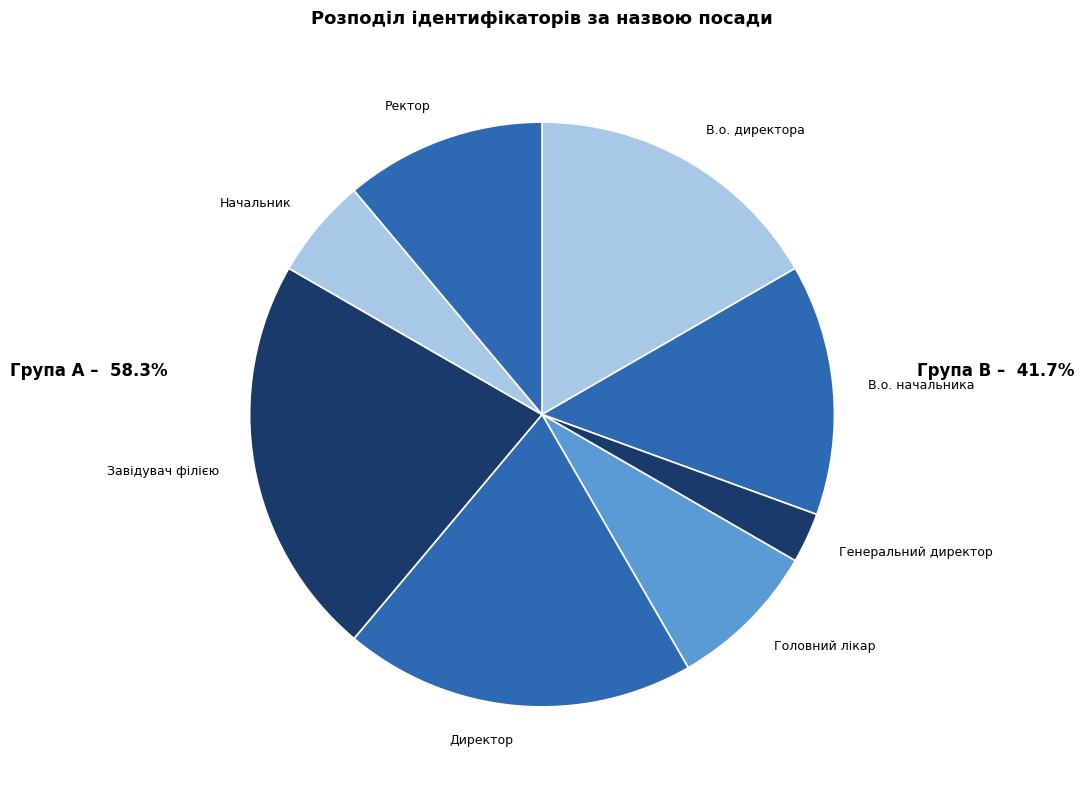

Is it true that Генеральний директор is 3% of the pie?

True